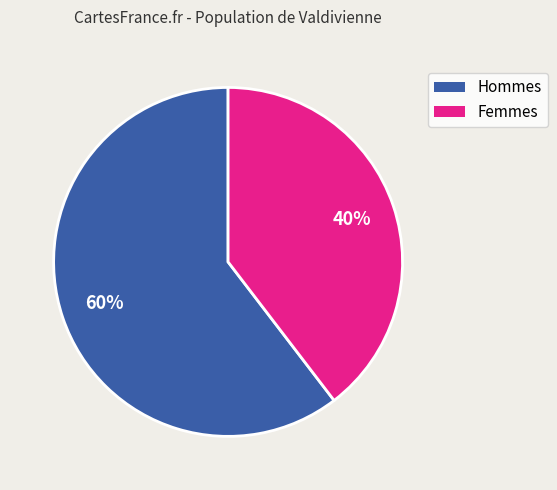

Is there a majority slice in this chart?

Yes